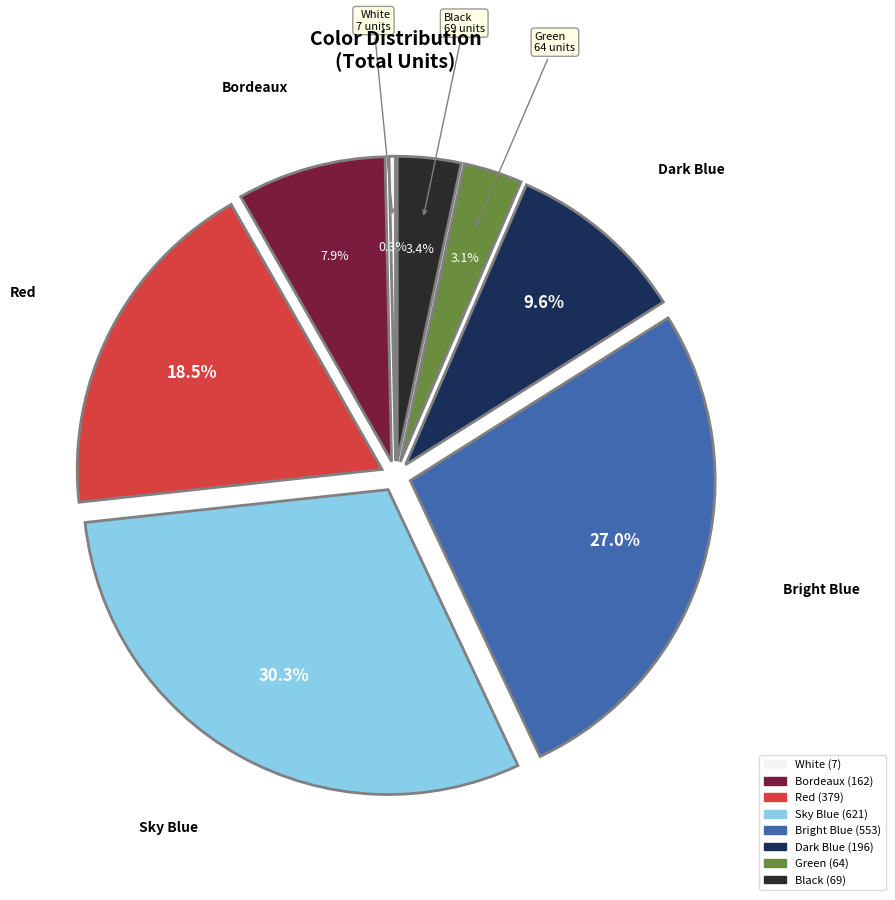

Count the number of slices in the pie.

8